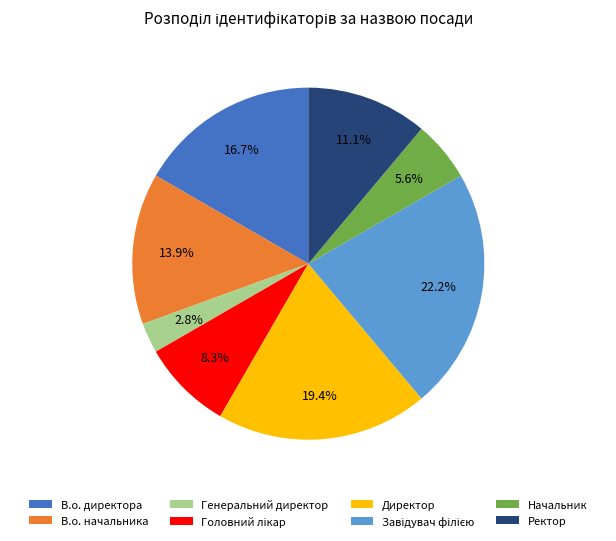

How many slices are in this pie chart?

8